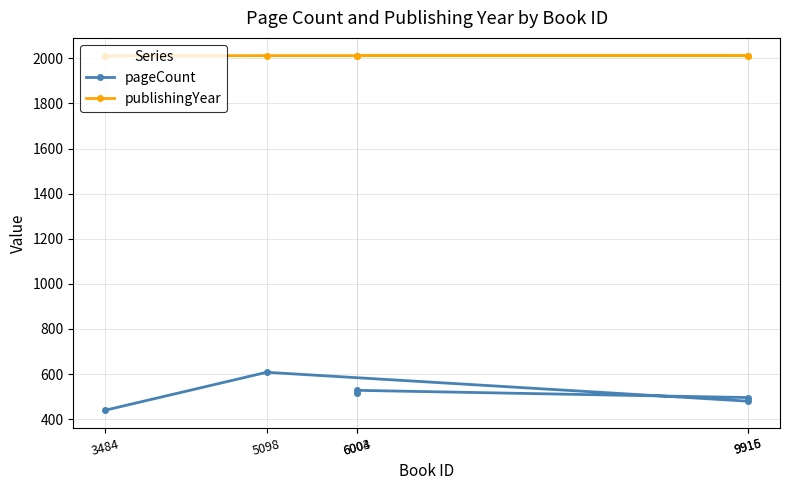

The pageCount series shows 172 at 3484. True or false?

False